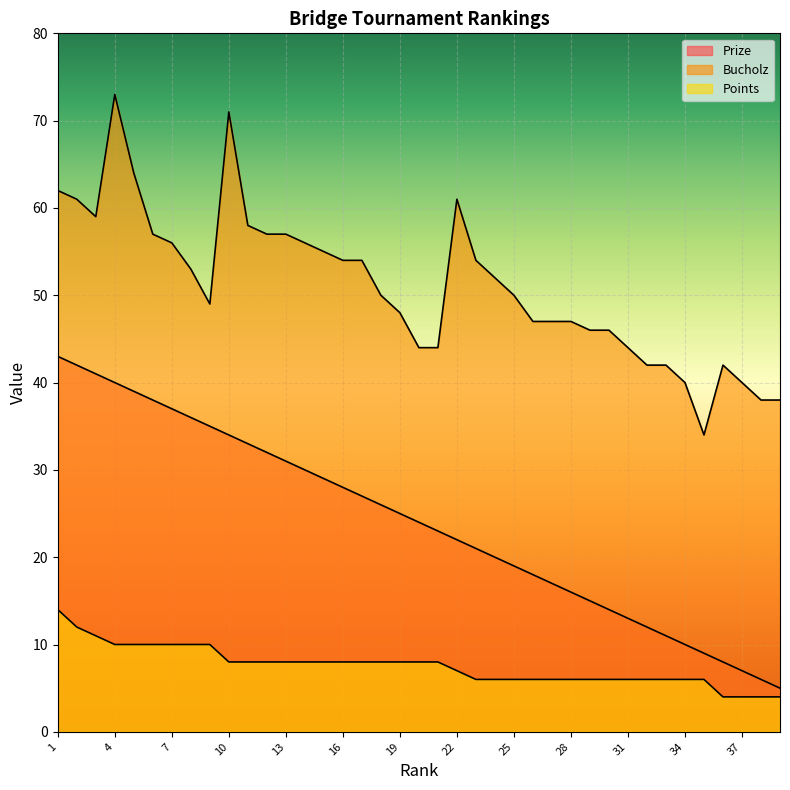

What is the difference between the Prize values at 33 and 22?

11